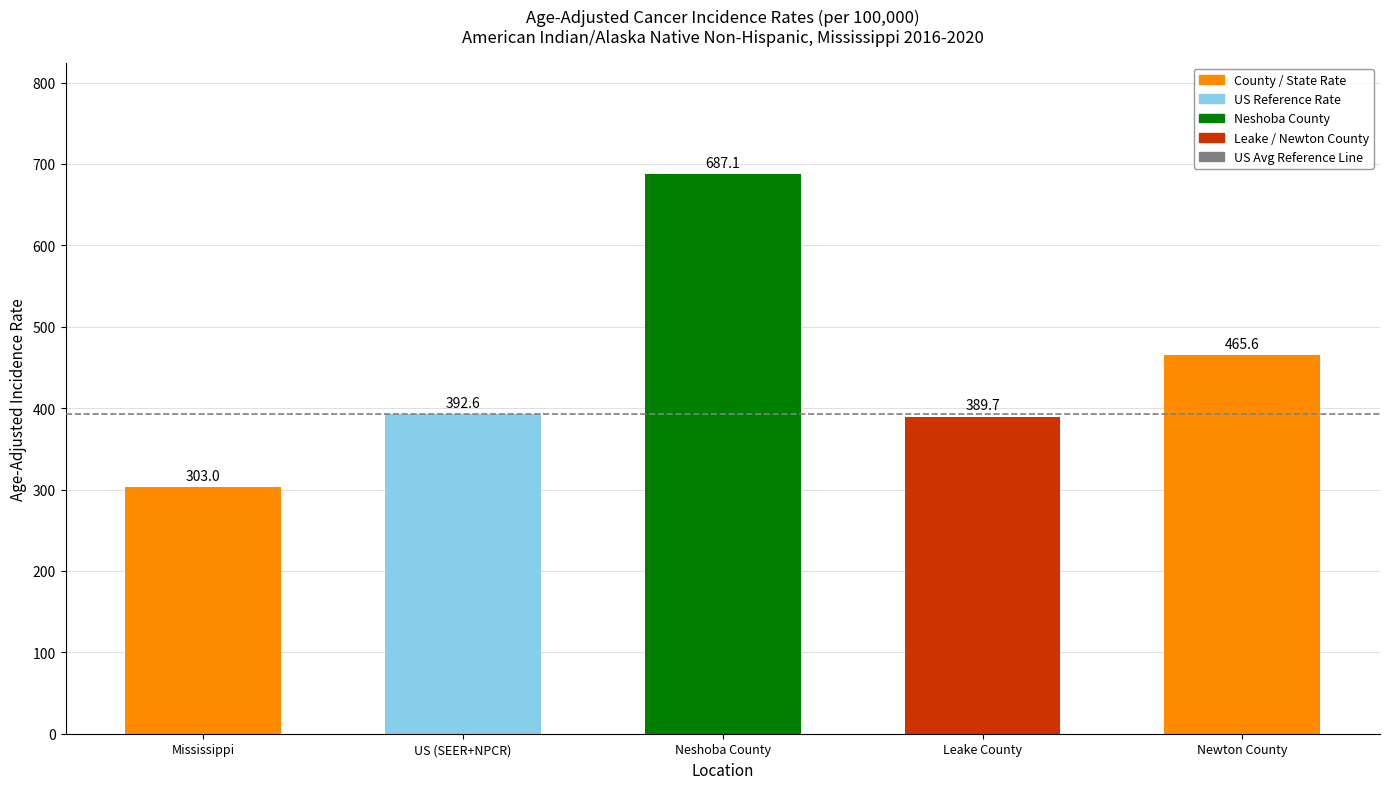

What is the sum of all values?

2238.0